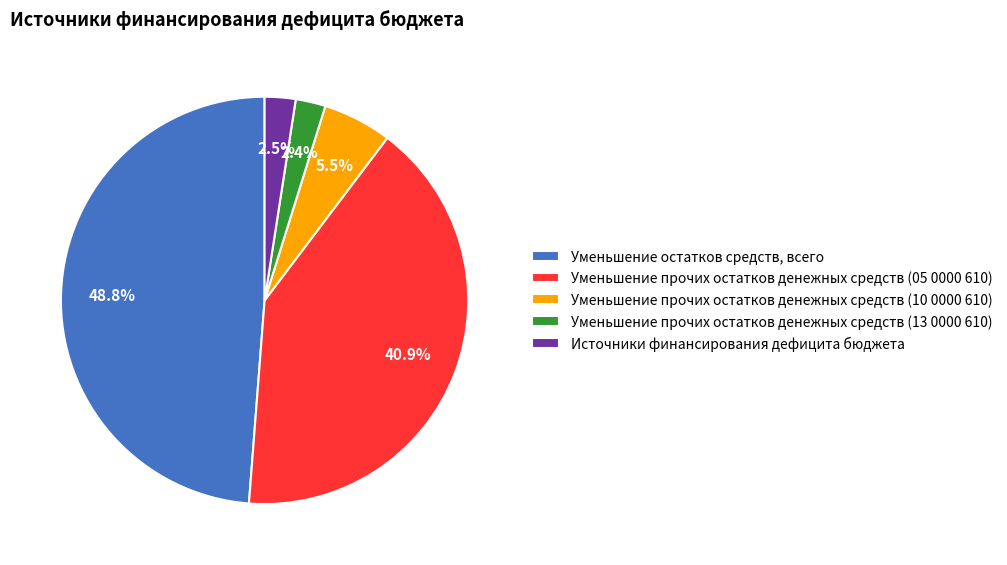

Which slice is the largest?

Уменьшение остатков средств, всего